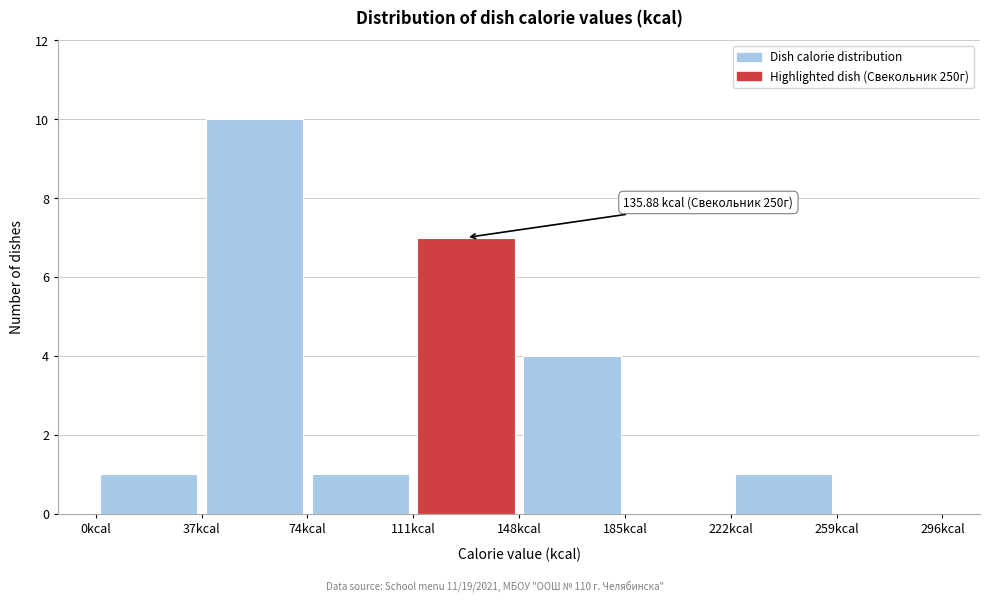

Which range on the x-axis has the tallest bar?

37 to 74